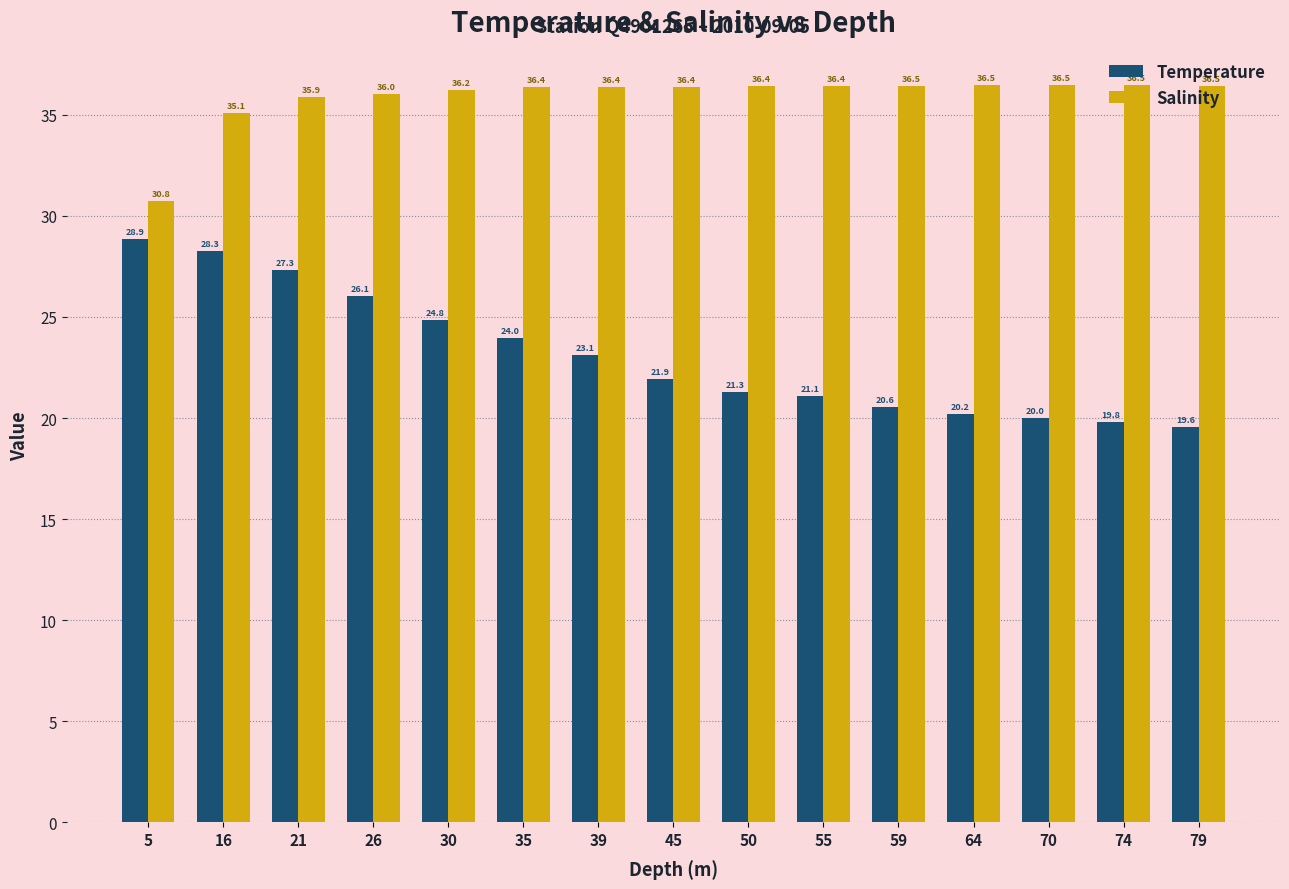

The Temperature series shows 23.1 at 39. True or false?

True